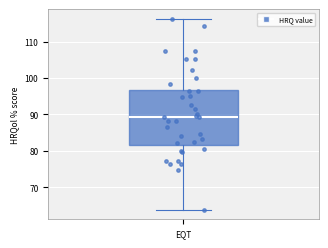

Read this box plot against the y-axis: the position of the median line, the range covered by the box, and the ends of both whiskers. The values are not printed on the chart, so give them approximately, as read against the axis.

median 89, box 82 to 97, whiskers 64 to 116